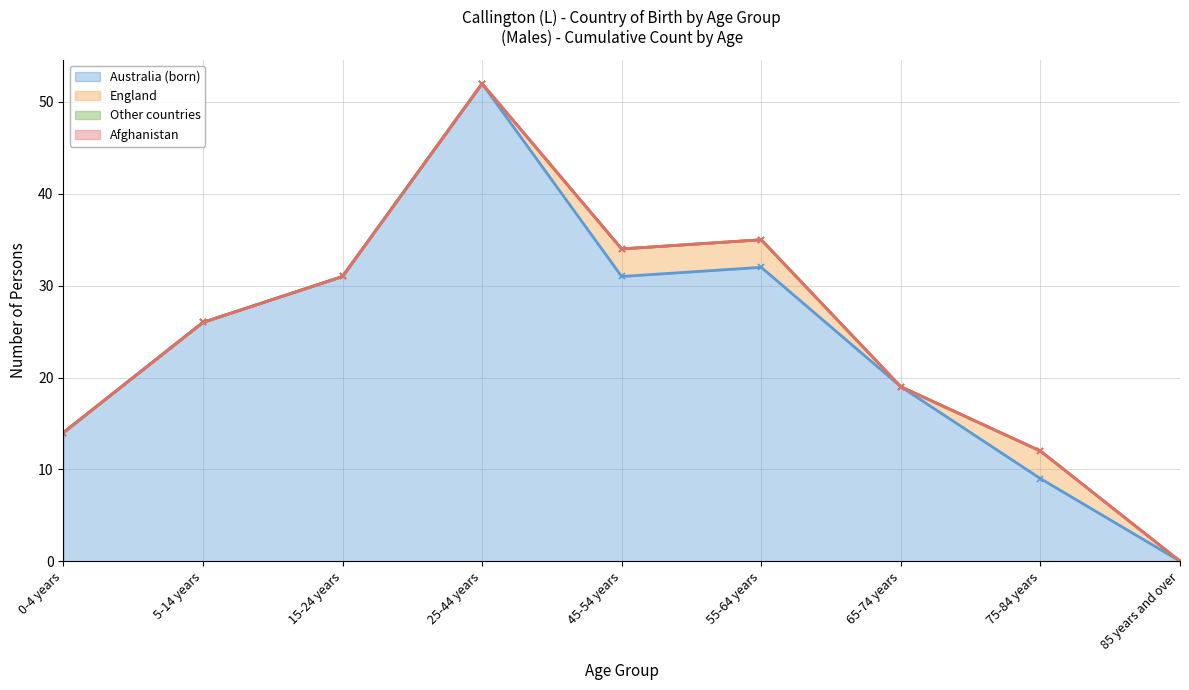

Rank the series at 55-64 years from highest to lowest value.

Australia (born), England, Other countries, Afghanistan